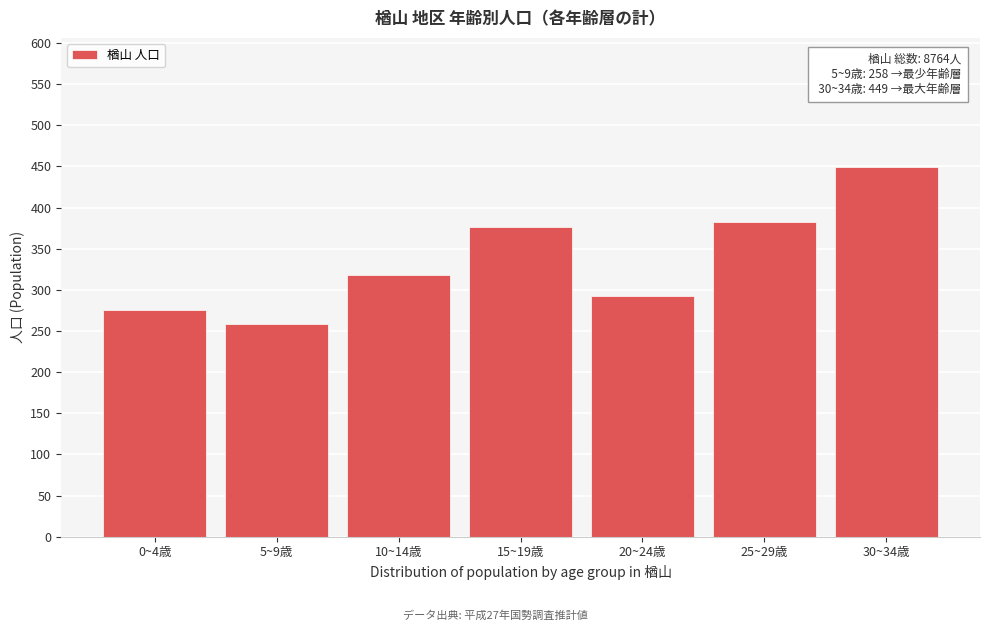

Reading left to right, what are all the values shown in this chart?

276	258	318	376	293	382	449